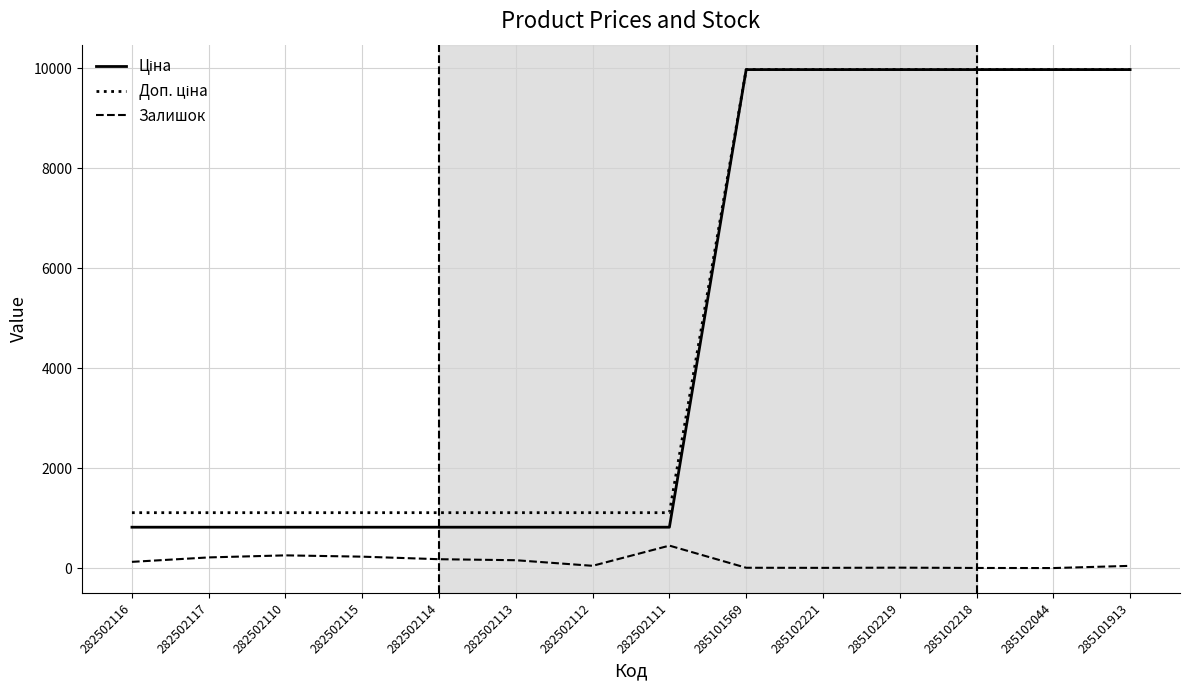

What is the greatest value displayed?

9975.0